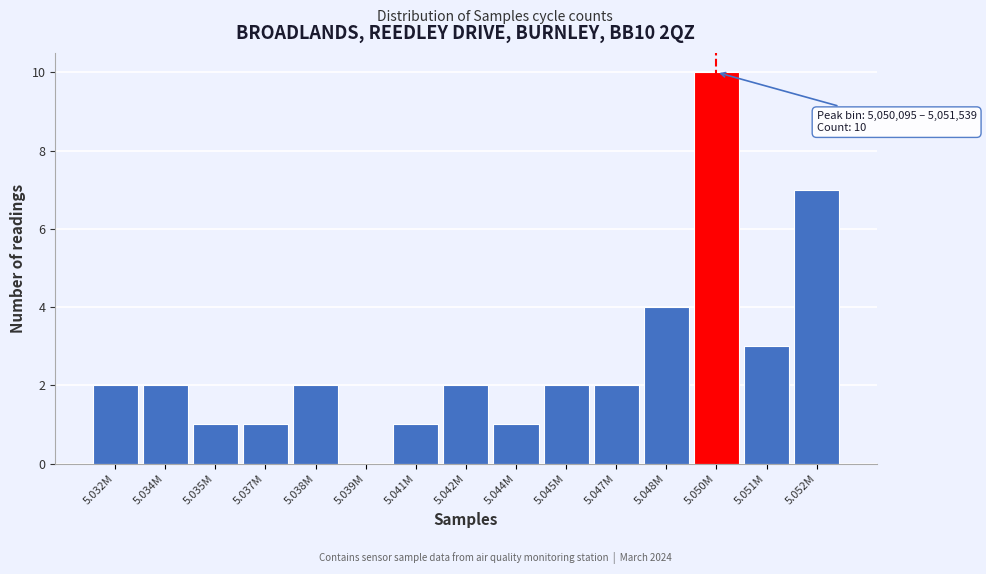

Reading left to right, extract all data points from this chart.

5.032M=2	5.034M=2	5.035M=1	5.037M=1	5.038M=2	5.039M=0	5.041M=1	5.042M=2	5.044M=1	5.045M=2	5.047M=2	5.048M=4	5.050M=10	5.051M=3	5.052M=7